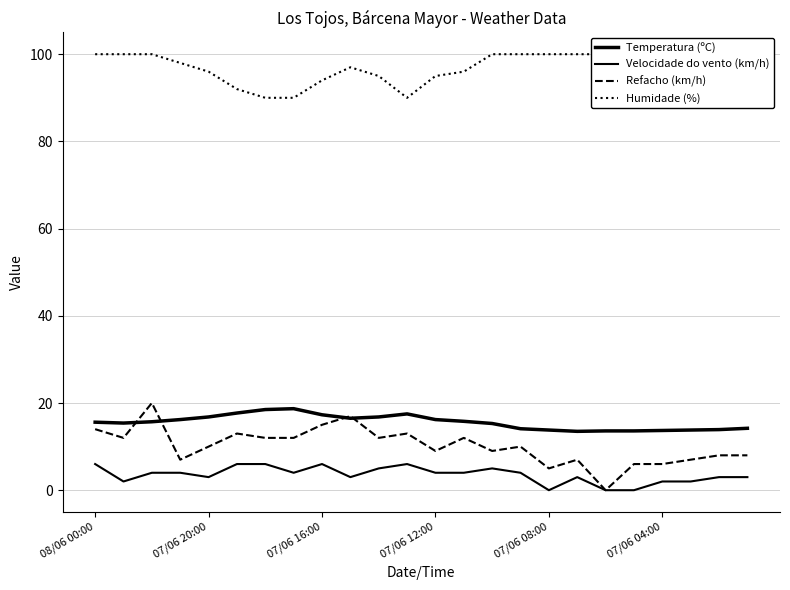

What is the value of the Refacho (km/h) point at the 9th from the left?

15.0